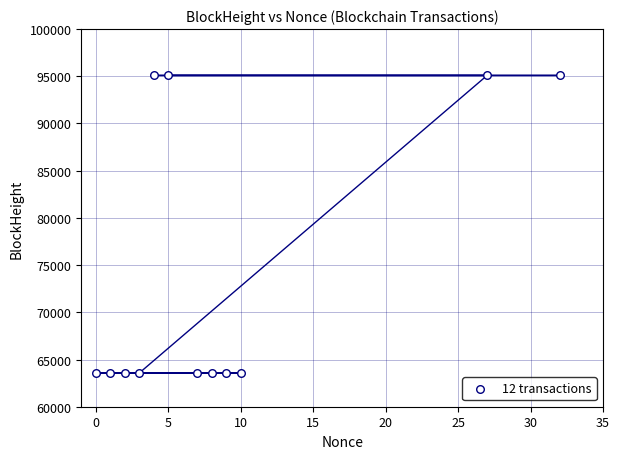

What is the average Y value?

74068